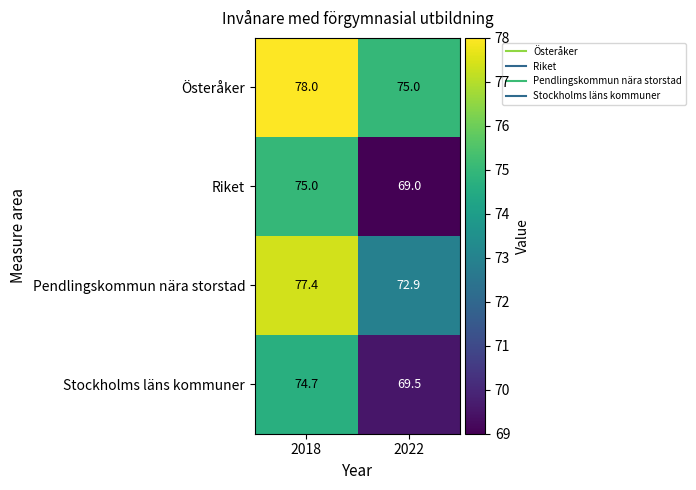

Is it true that Österåker equals 78.0 at 2018?

True